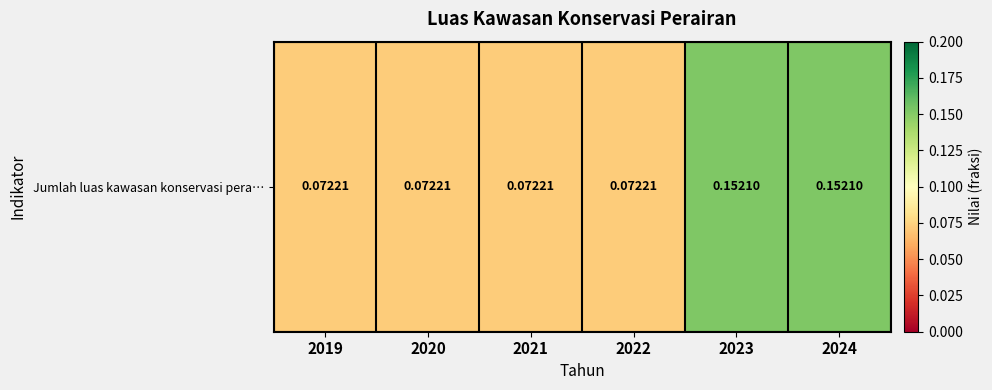

What is the difference between the values at 2019 and 2024?

0.1